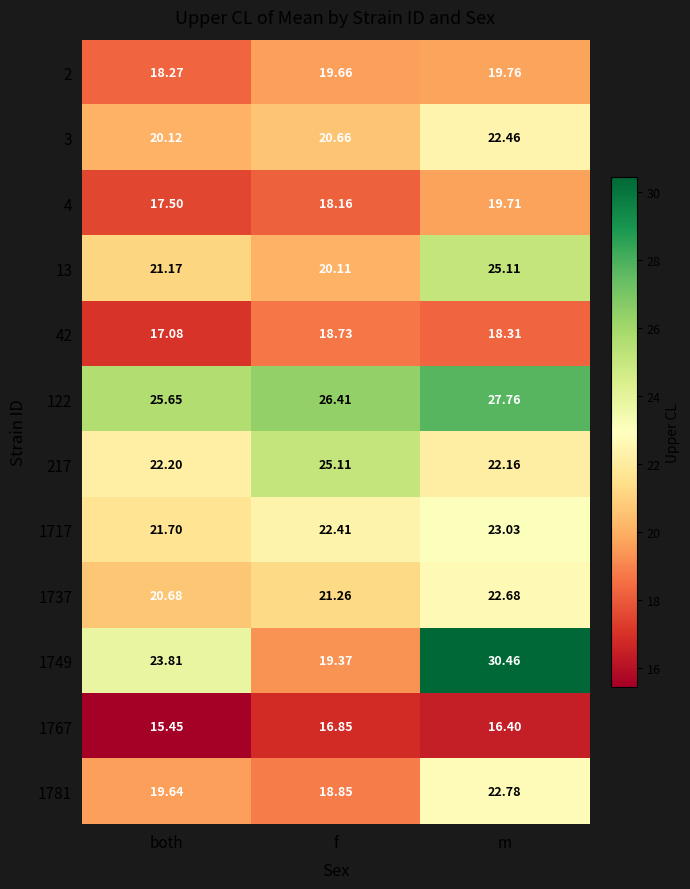

Is the value of 13 at m greater than the value of 4 at m?

Yes